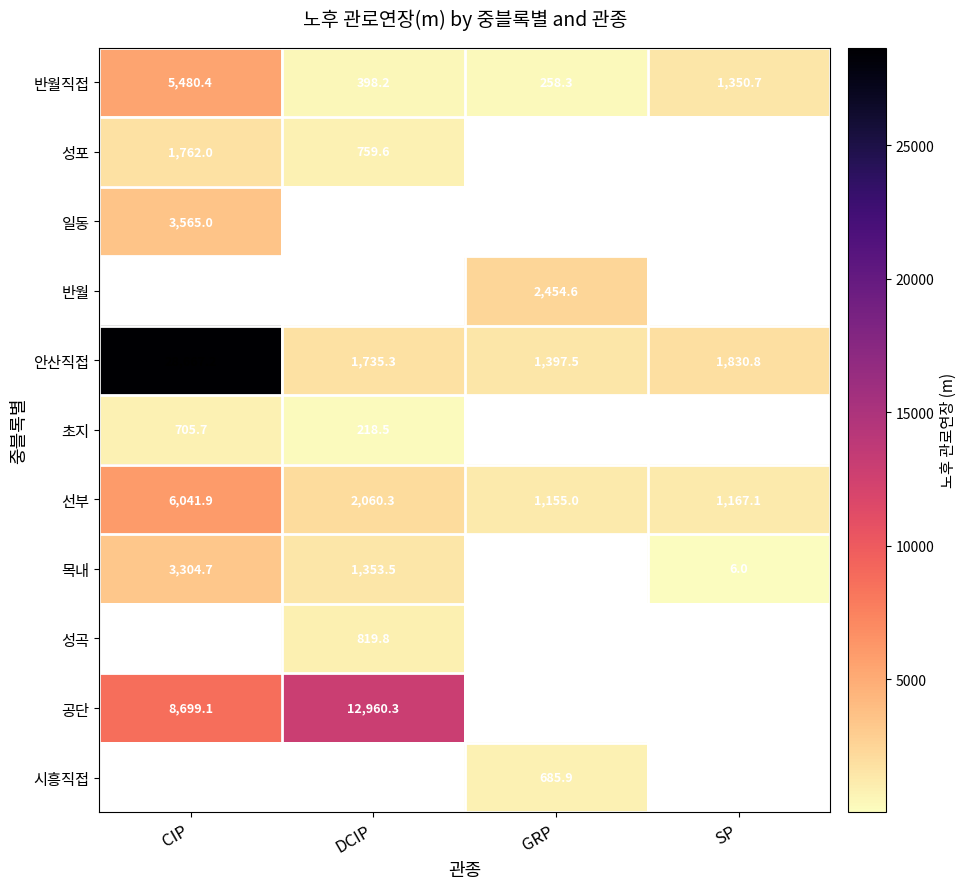

How many series are shown in this chart?

11